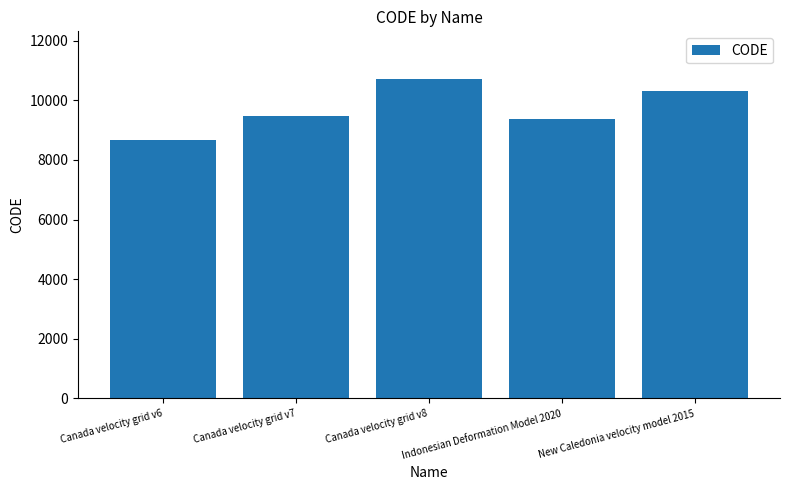

What is the value of the 4th bar from the left?

9375